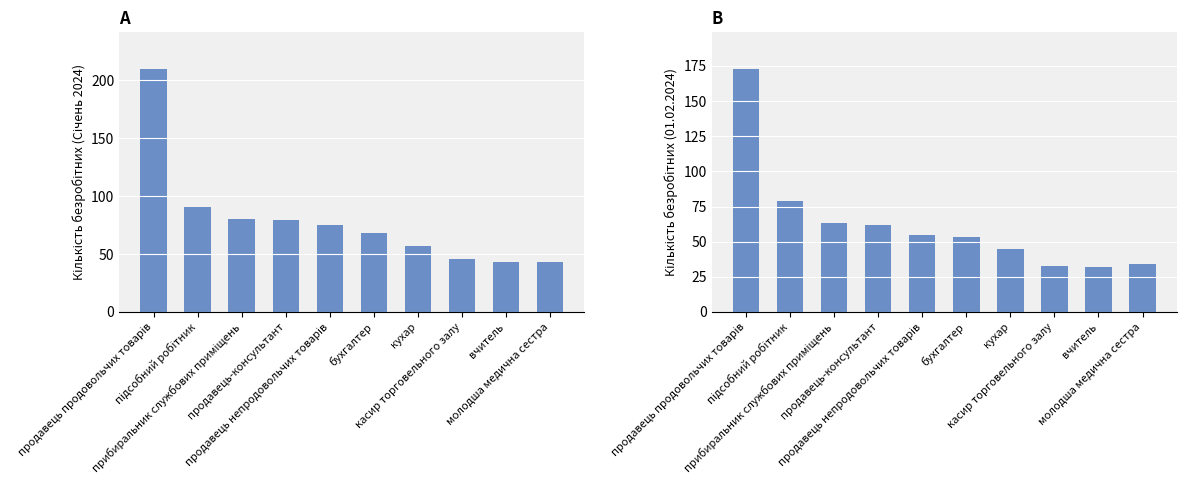

Which category has the lowest value in the Січень 2024 року series?

вчитель